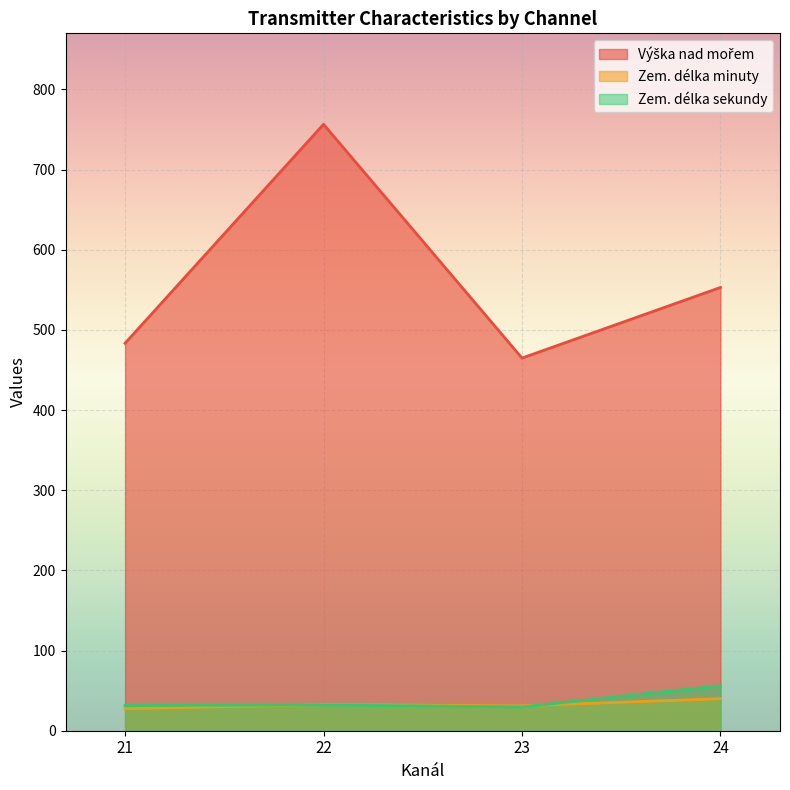

Which series has the largest range (max minus min)?

Výška nad mořem